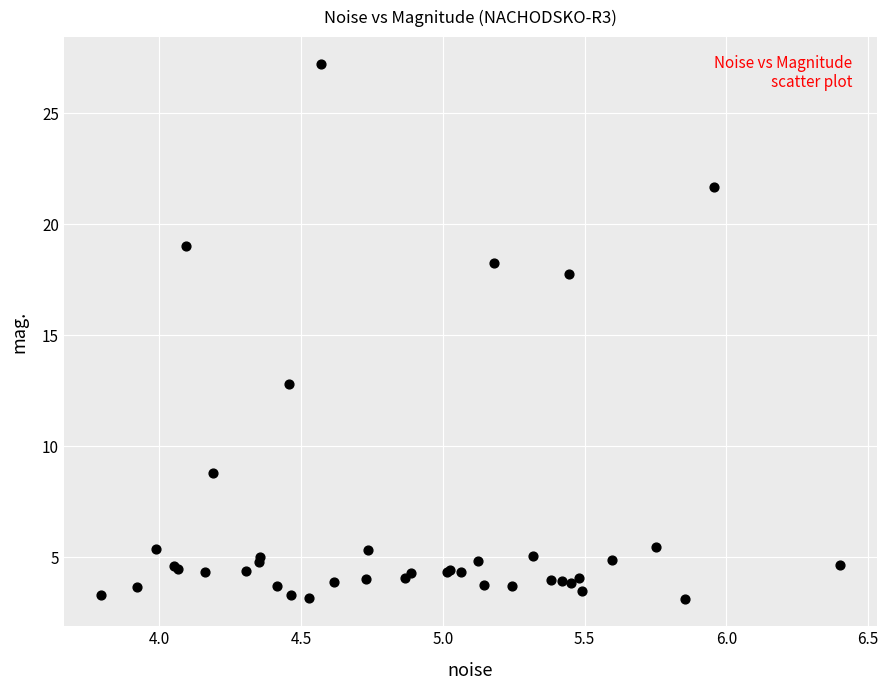

What Y value in the scatter plot is closest to 15?

12.8